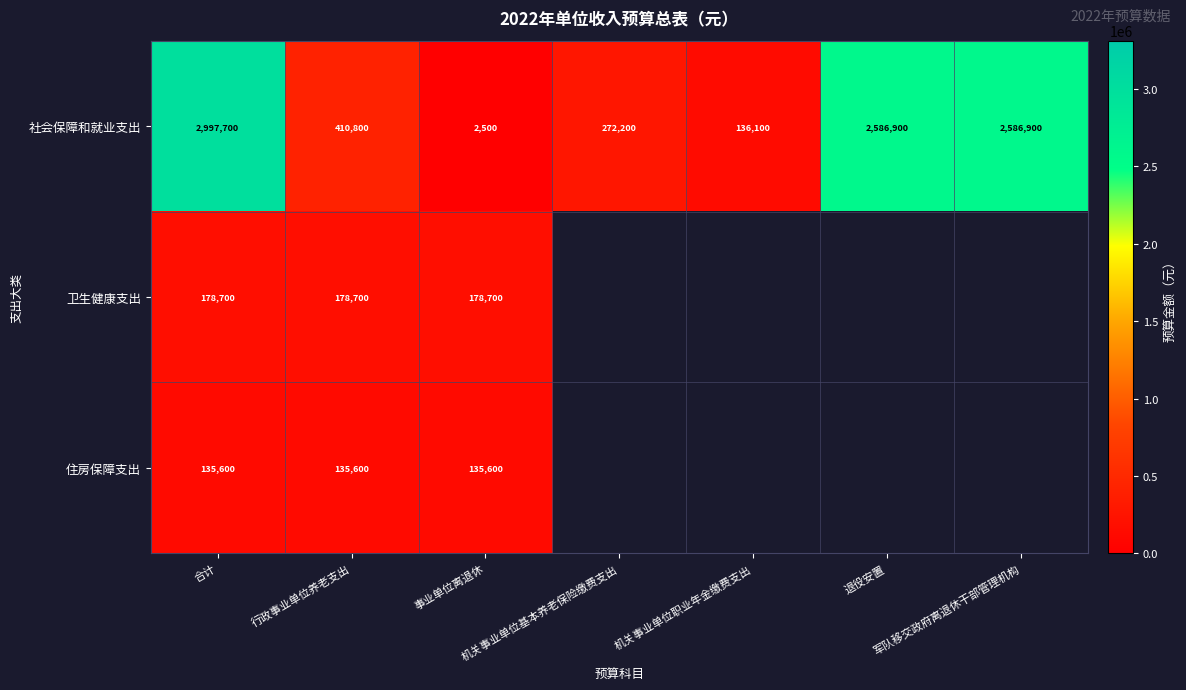

What is the difference between the maximum and minimum values in the 社会保障和就业支出 series?

2995200